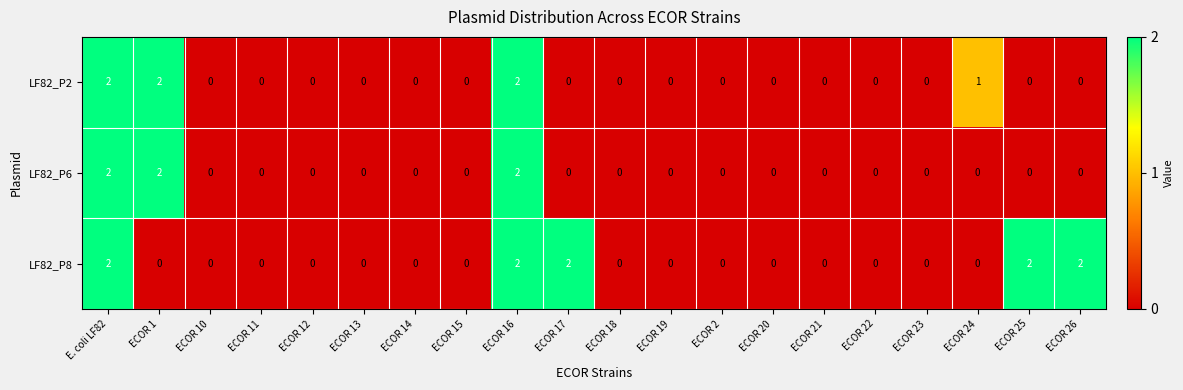

What is the sum of all LF82_P6 values?

6